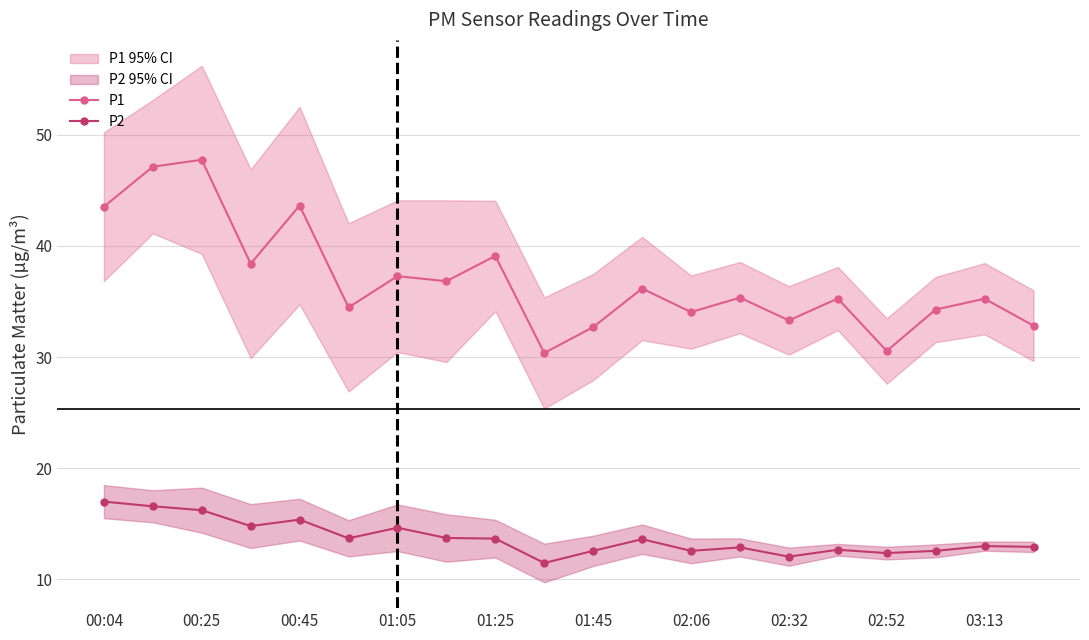

True or false: P1 has more than 1 interior local peaks.

True